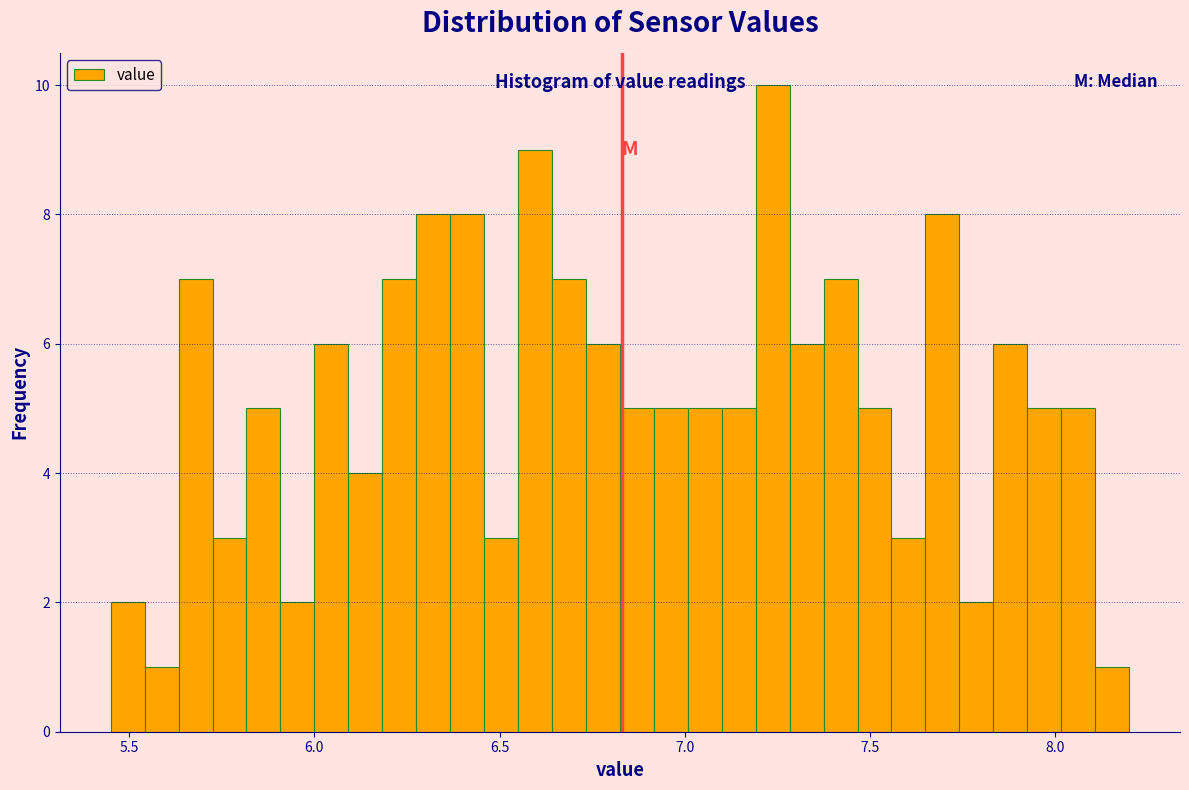

Read against the x-axis, roughly where is the centre of the tallest bar?

7.25